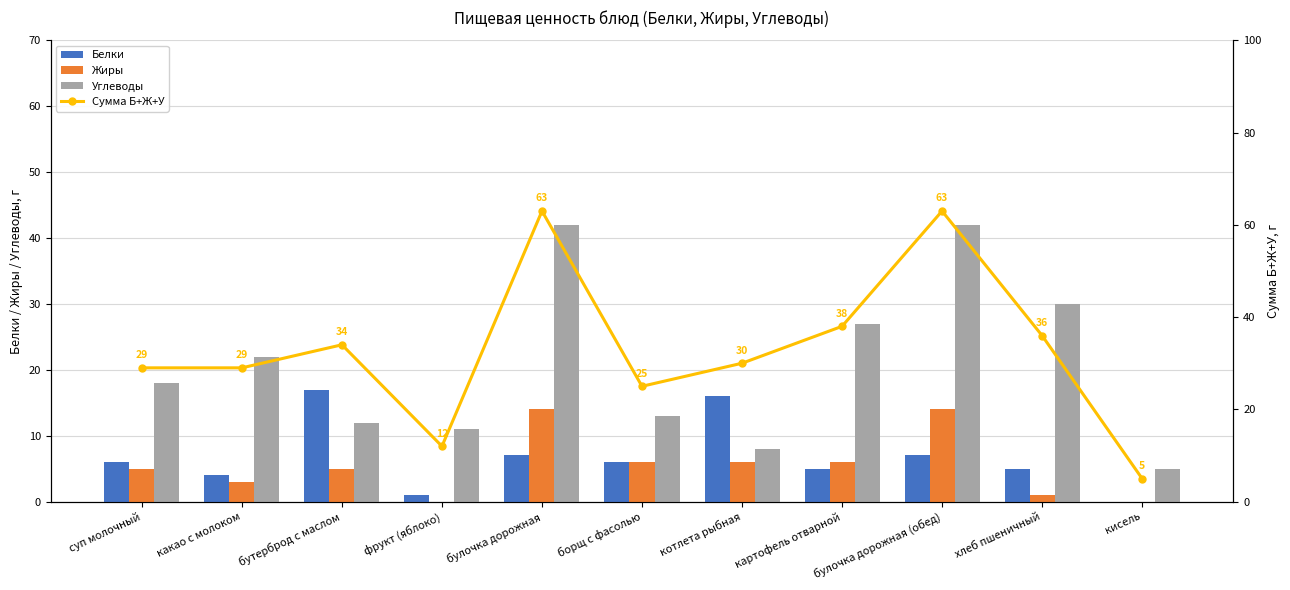

Where is Жиры nearest to the value 7?

борщ с фасолью